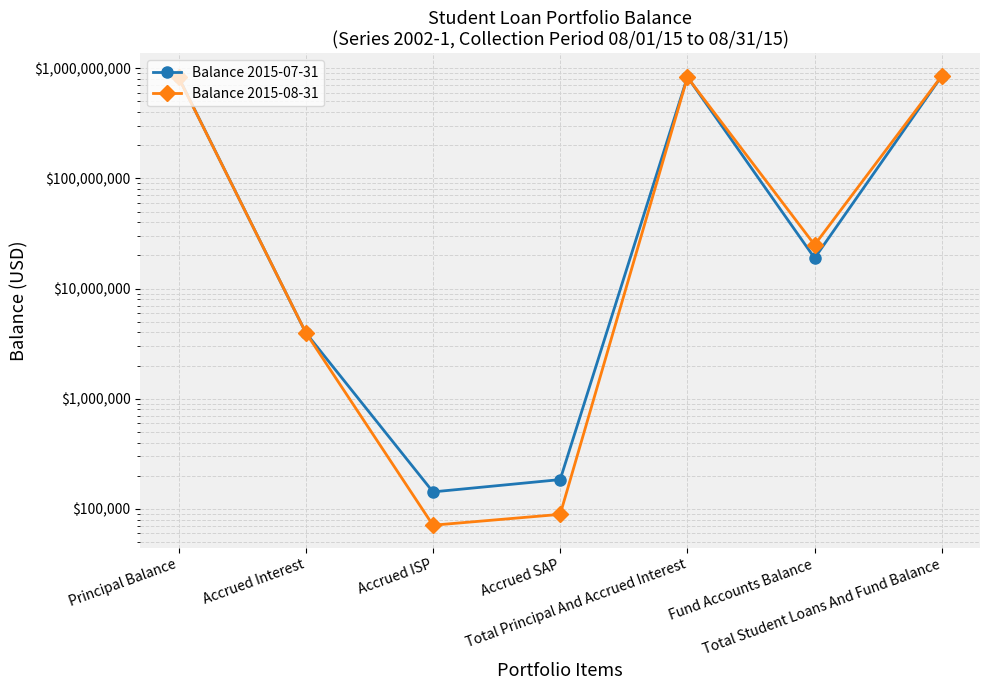

What is the minimum value for Balance 2015-08-31?

71027.4